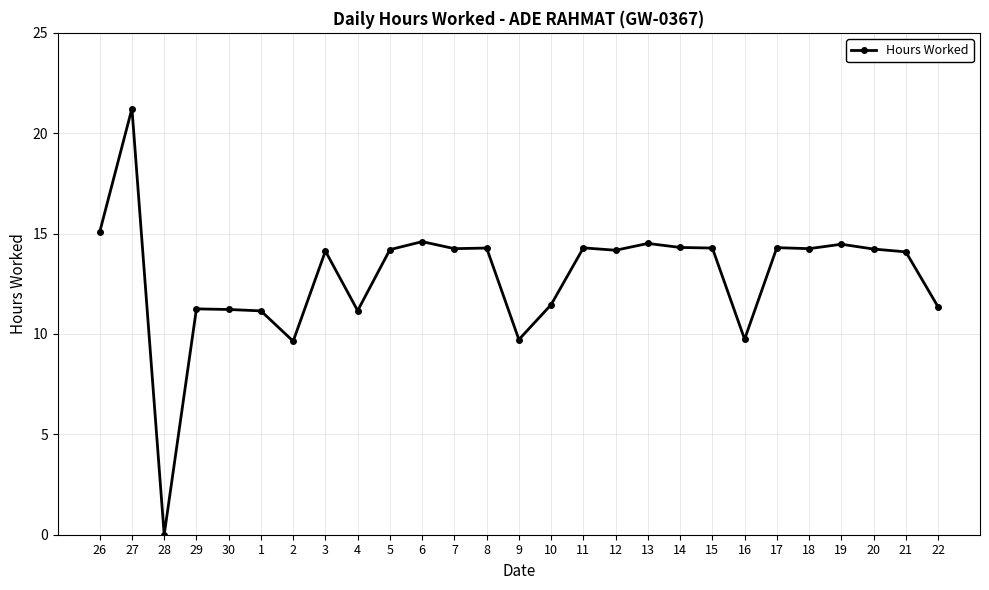

What is the ratio of the value at 10 to the value at 7?

0.8